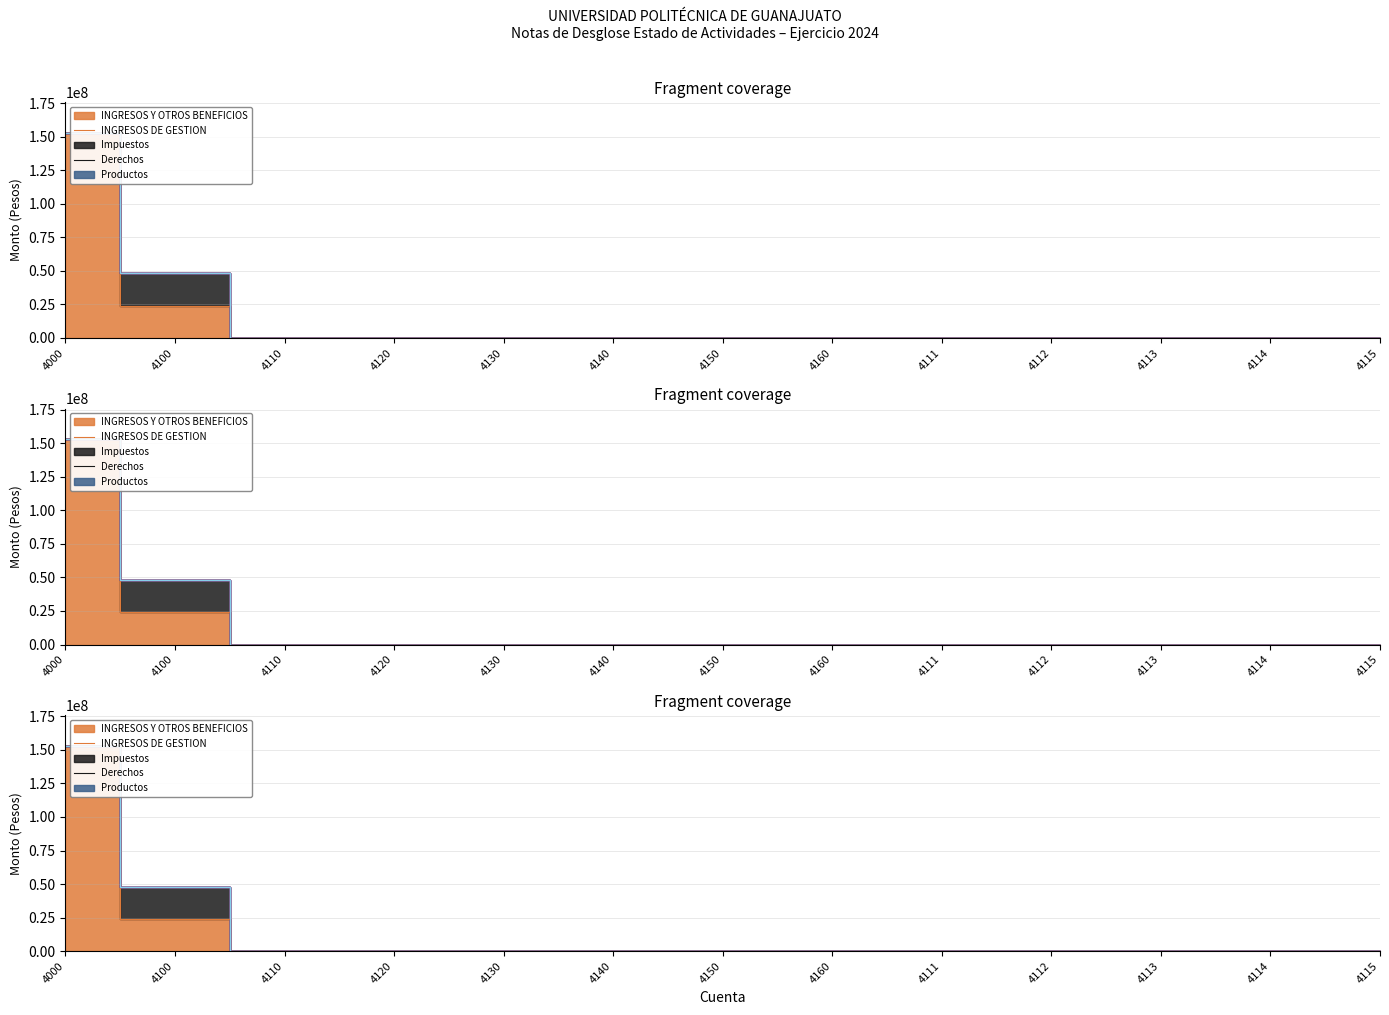

True or false: INGRESOS Y OTROS BENEFICIOS and Productos intersect in this chart.

False